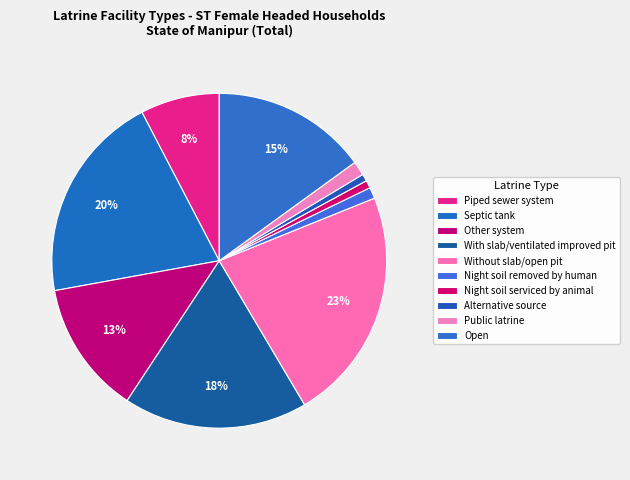

How many segments does this pie chart have?

10